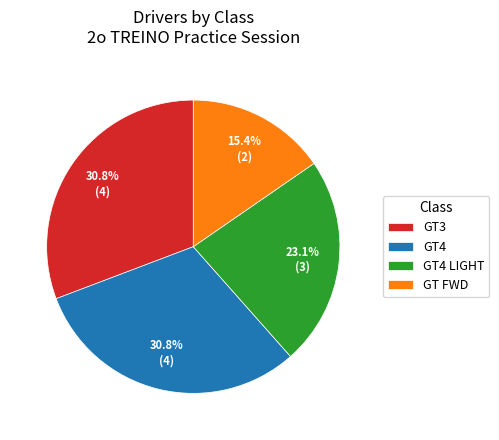

To the nearest percent, what percentage of the pie is GT FWD?

15%